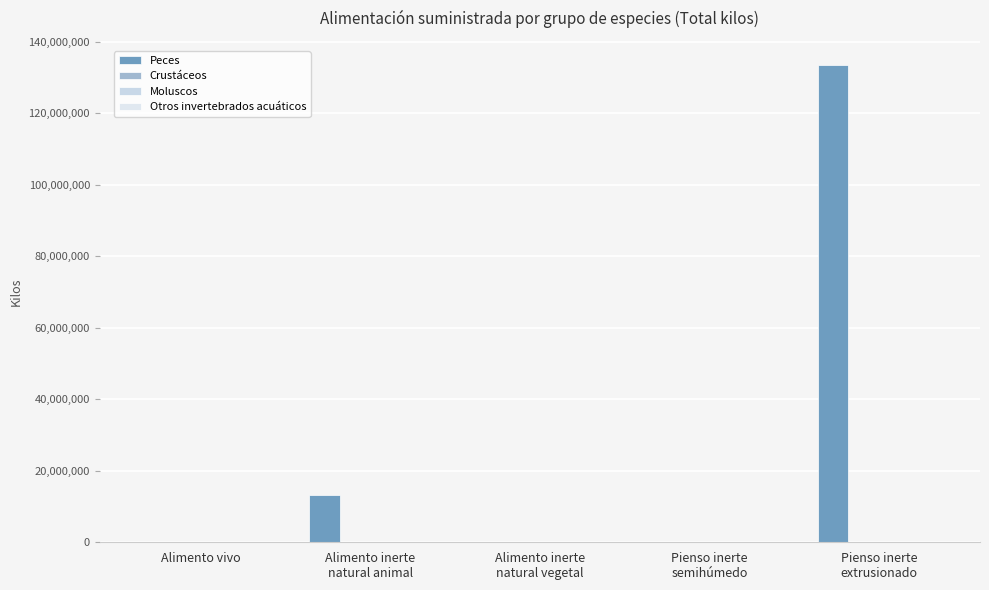

Does the chart contain stacked bars?

No